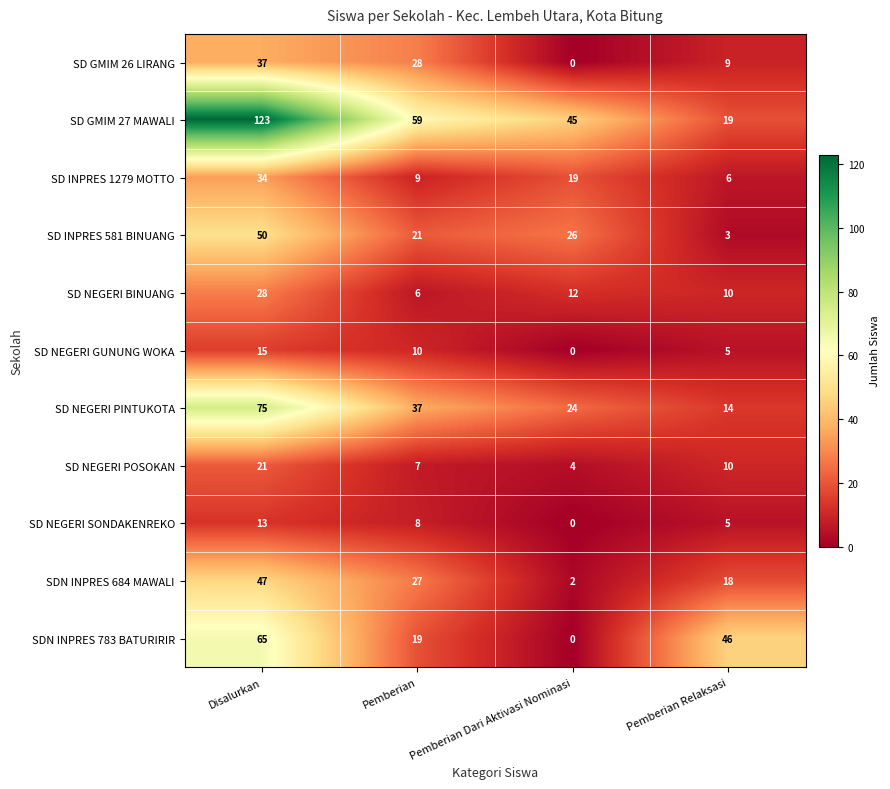

Which series has the widest spread of values?

SD GMIM 27 MAWALI